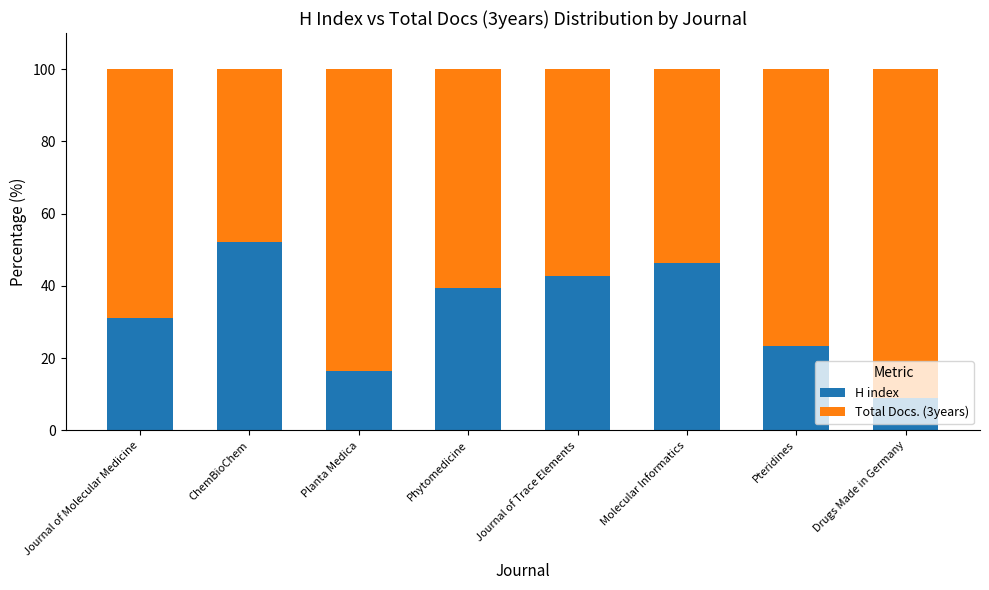

How many values in the H index series are below 39?

4